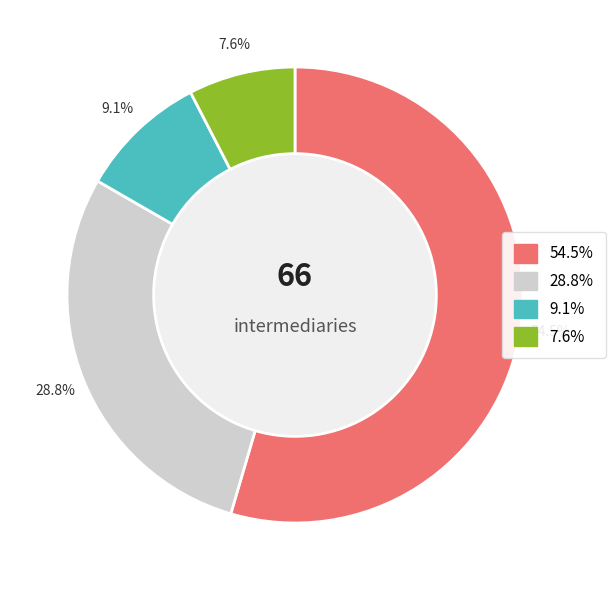

Is there a majority slice in this chart?

Yes